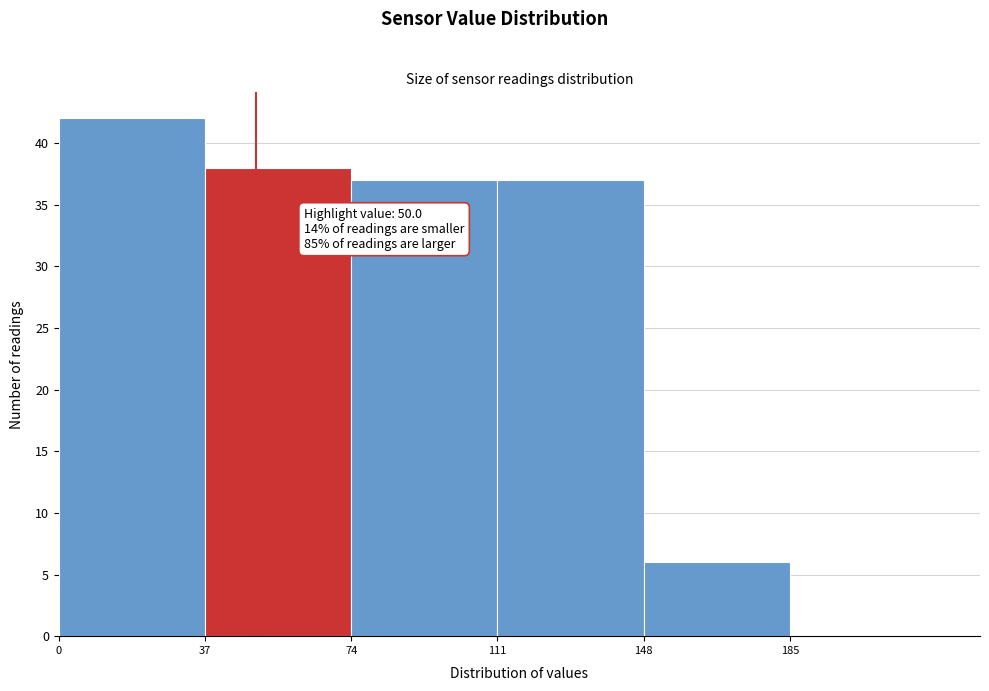

Over which range of the x-axis is the bar tallest?

0 to 37